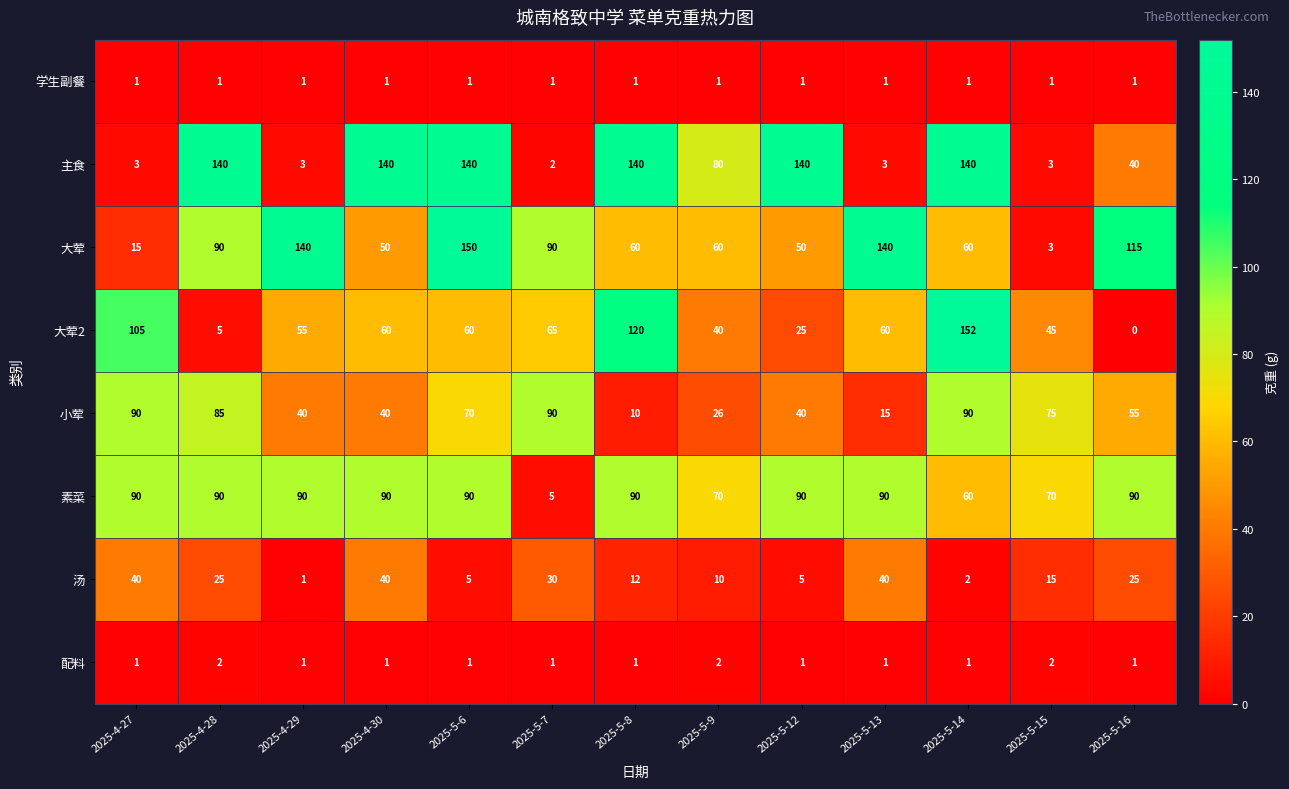

Which series has the largest range (max minus min)?

大荤2